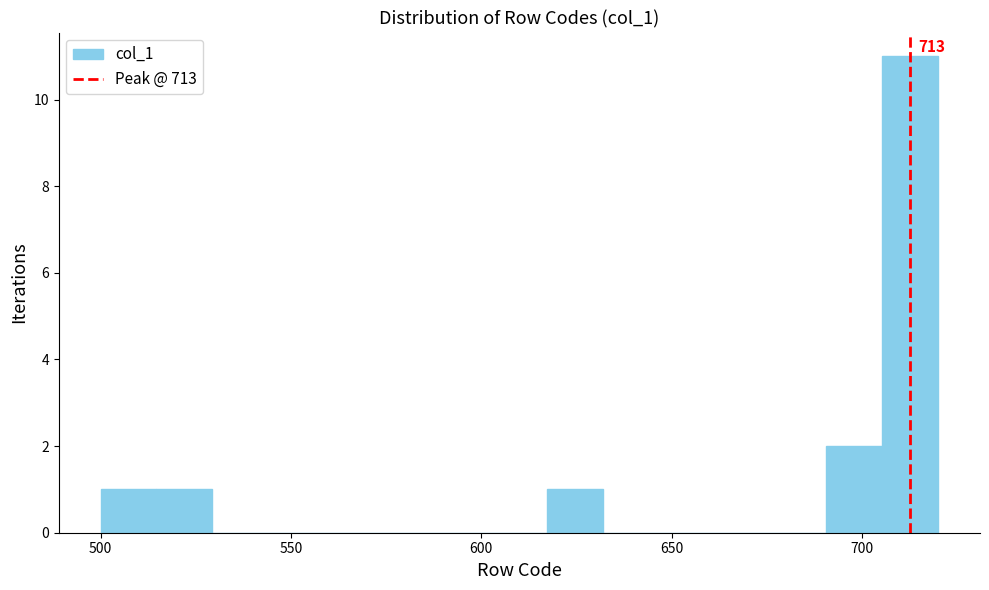

Around what value on the x-axis is the tallest bar? Give the approximate position of its centre, as read against the axis.

715